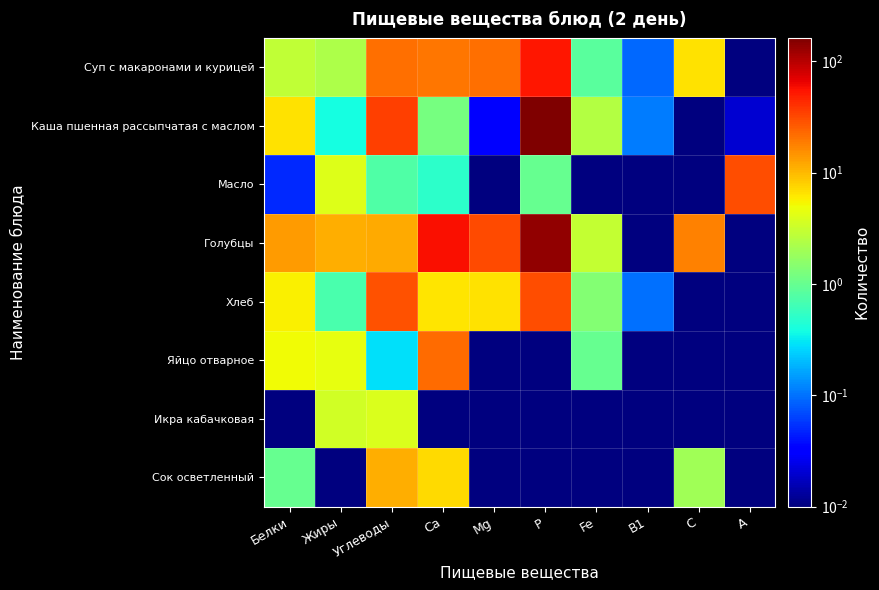

Which series has the largest total across all categories?

Голубцы